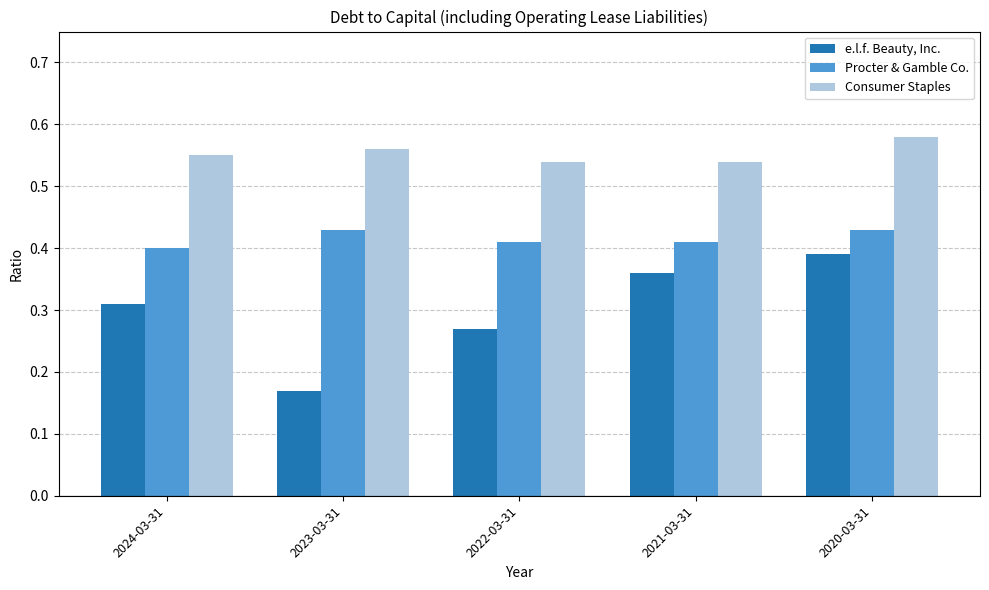

The value of Procter & Gamble Co. at 2020-03-31 is 0.4. True or false?

True